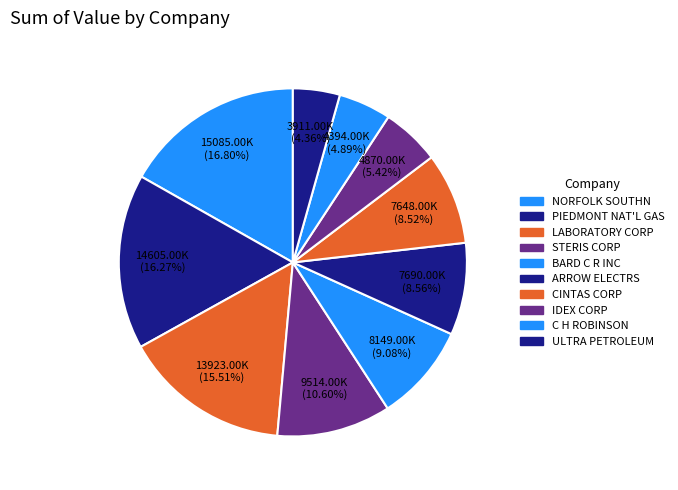

To the nearest percent, what is the difference between the largest and smallest slice percentages?

12%